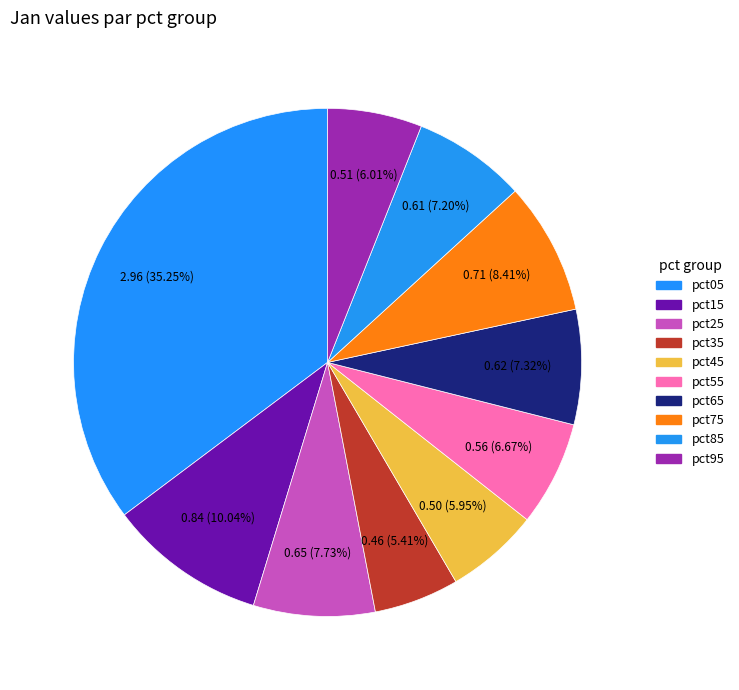

Which slice is the largest?

pct05